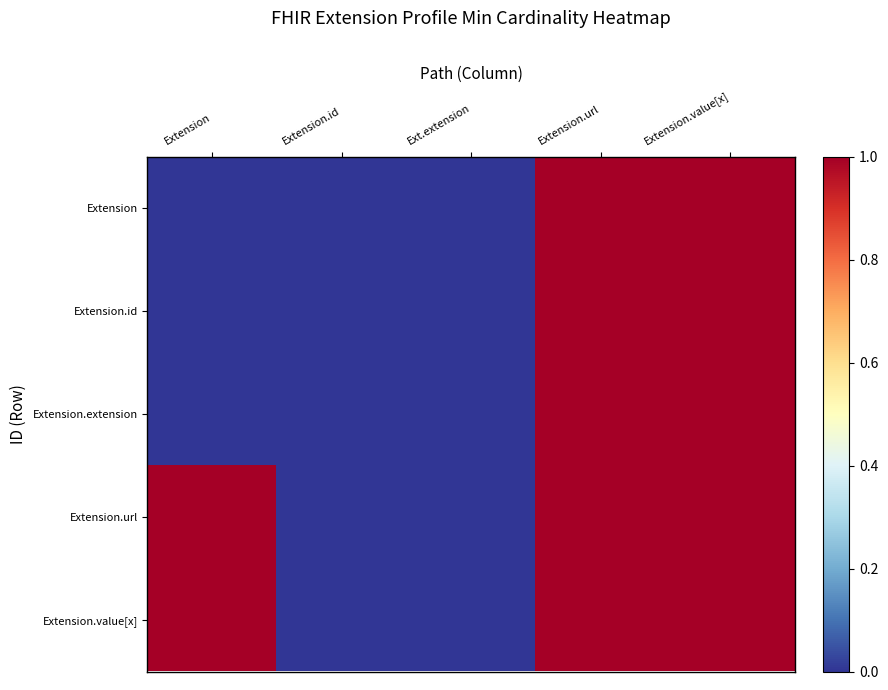

Reading left to right, list all the values displayed in this chart.

Extension: Extension=0	Extension.id=0	Ext.extension=0	Extension.url=1	Extension.value[x]=1
Extension.id: Extension=0	Extension.id=0	Ext.extension=0	Extension.url=1	Extension.value[x]=1
Extension.extension: Extension=0	Extension.id=0	Ext.extension=0	Extension.url=1	Extension.value[x]=1
Extension.url: Extension=1	Extension.id=0	Ext.extension=0	Extension.url=1	Extension.value[x]=1
Extension.value[x]: Extension=1	Extension.id=0	Ext.extension=0	Extension.url=1	Extension.value[x]=1